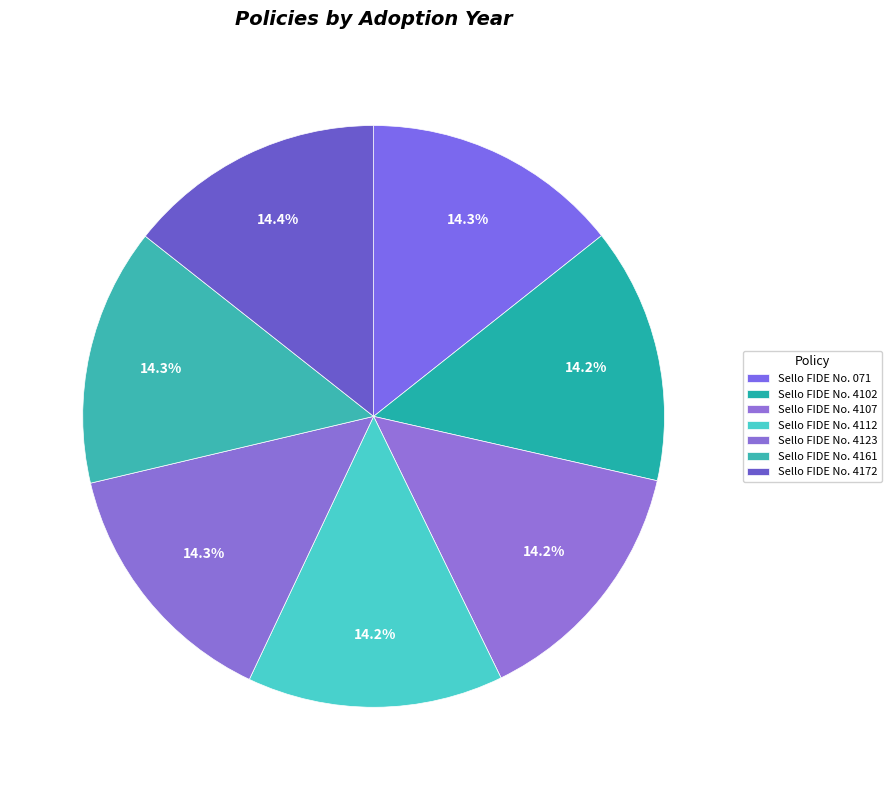

Rank the categories by value from highest to lowest.

Sello FIDE No. 4172, Sello FIDE No. 071, Sello FIDE No. 4161, Sello FIDE No. 4123, Sello FIDE No. 4112, Sello FIDE No. 4107, Sello FIDE No. 4102